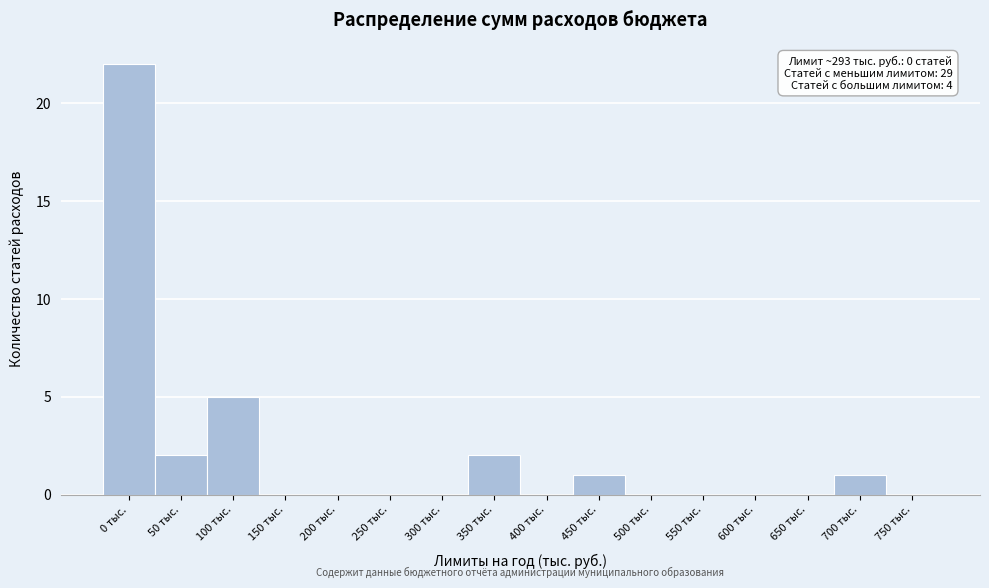

Reading left to right, transcribe all the data shown in this chart.

0 тыс.=22	50 тыс.=2	100 тыс.=5	150 тыс.=0	200 тыс.=0	250 тыс.=0	300 тыс.=0	350 тыс.=2	400 тыс.=0	450 тыс.=1	500 тыс.=0	550 тыс.=0	600 тыс.=0	650 тыс.=0	700 тыс.=1	750 тыс.=0